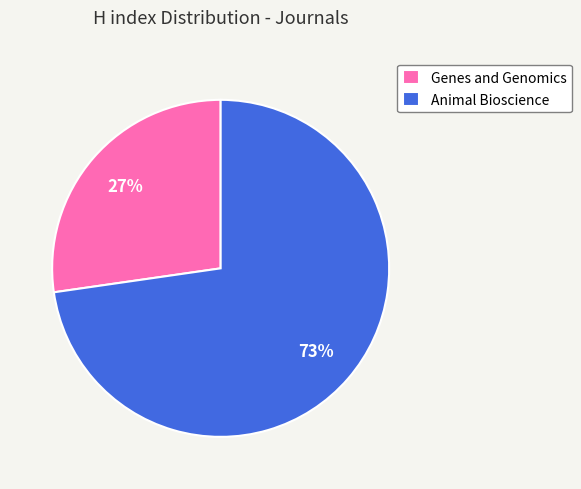

Rank the categories by value from lowest to highest.

Genes and Genomics, Animal Bioscience